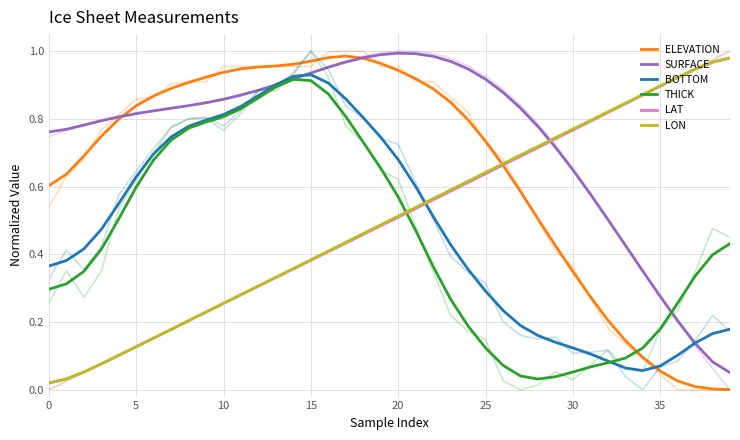

What is the difference between the maximum and minimum values in the SURFACE series?

0.9